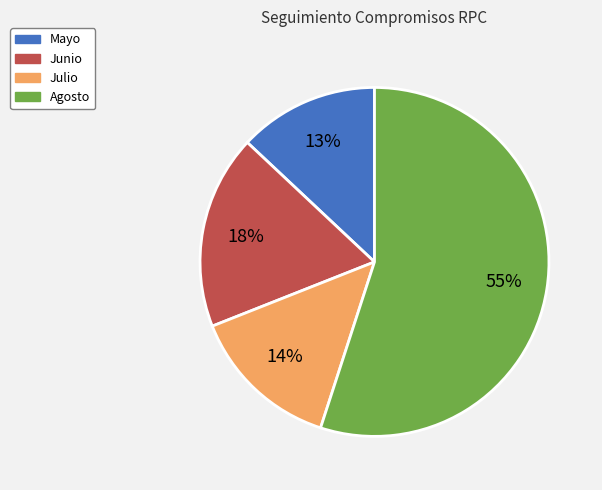

Which has a higher value, Agosto or Julio?

Agosto